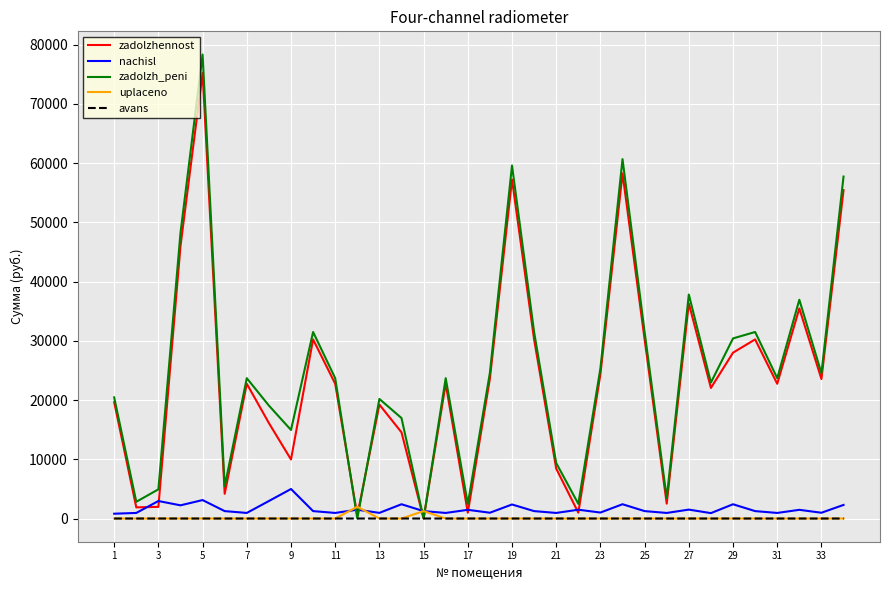

What is the maximum value for zadolzh_peni?

78313.7